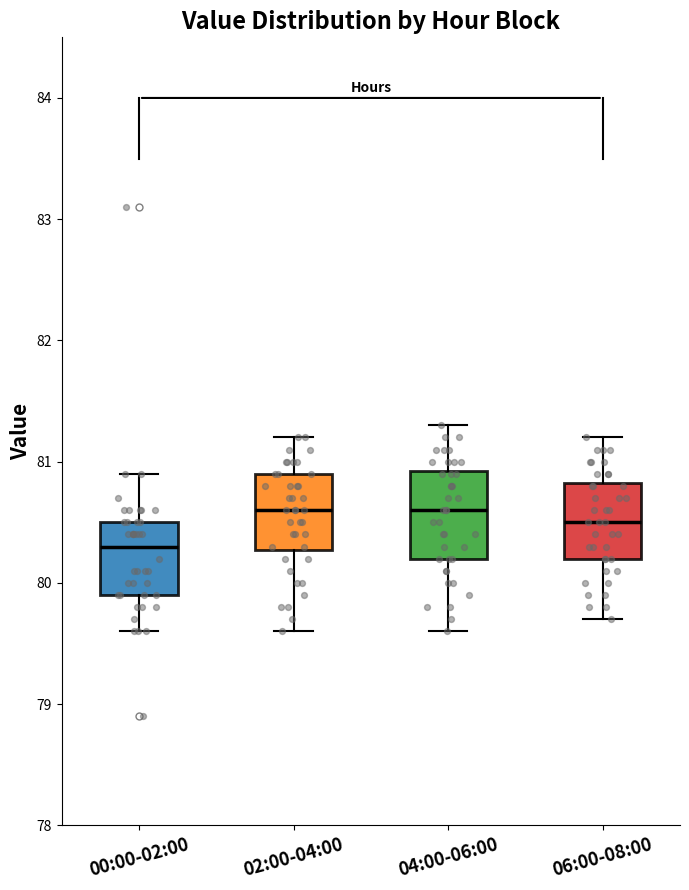

Reading left to right, transcribe this box plot: for each box, give where its median line is, the range the box spans, and where its two whiskers end, as read against the y-axis. The values are not printed on the chart, so give them approximately, as read against the axis.

00:00-02:00: median 80.3, box 79.9 to 80.5, whiskers 79.6 to 80.9
02:00-04:00: median 80.6, box 80.3 to 80.9, whiskers 79.6 to 81.2
04:00-06:00: median 80.6, box 80.2 to 80.9, whiskers 79.6 to 81.3
06:00-08:00: median 80.5, box 80.2 to 80.8, whiskers 79.7 to 81.2